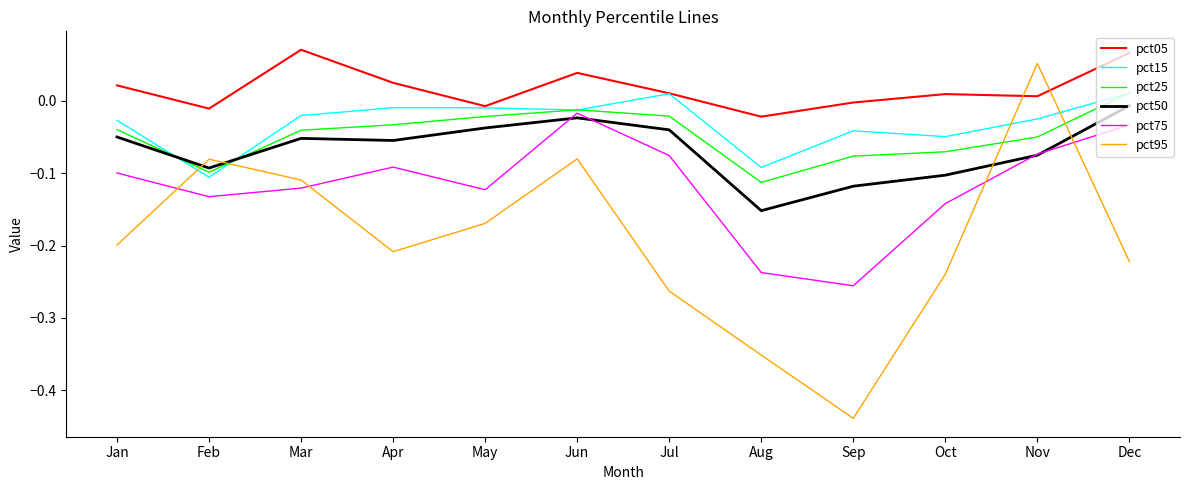

At which category does pct15 reach its first local valley?

Feb